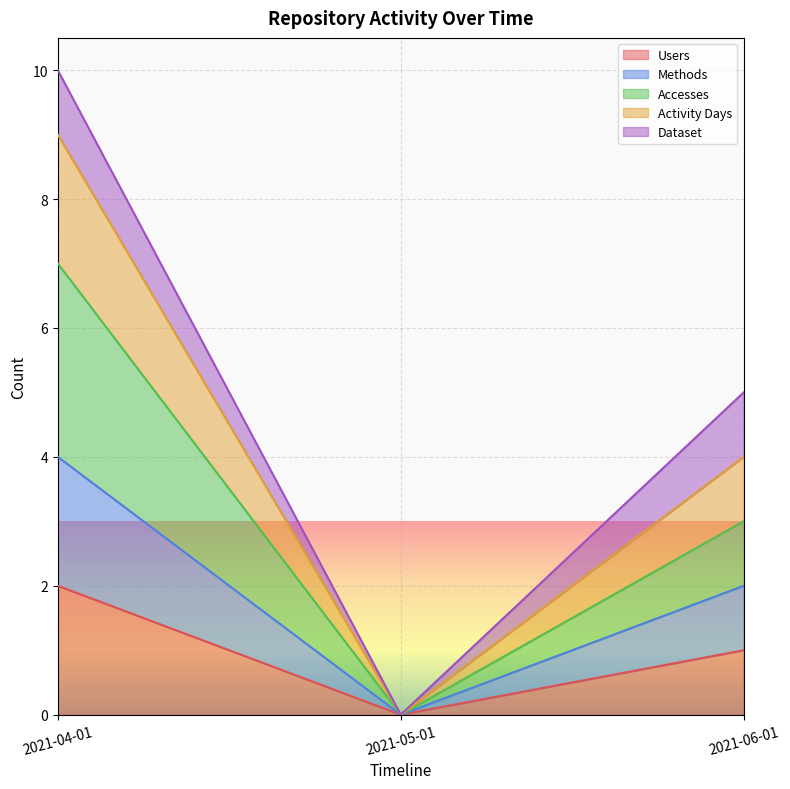

What is the average value of the Accesses series?

3